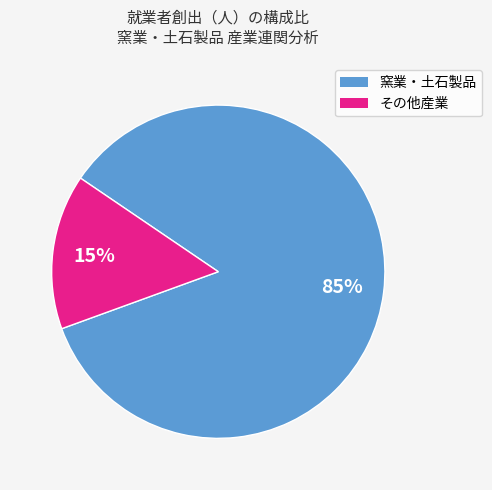

Does any single category account for the majority?

Yes